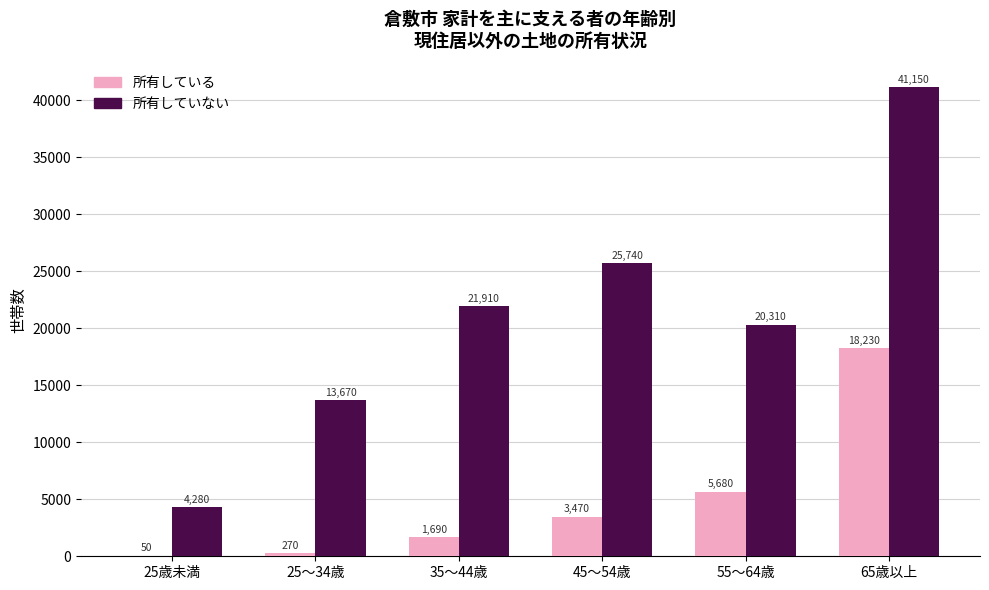

What value does the 所有していない series have at 35～44歳?

21910